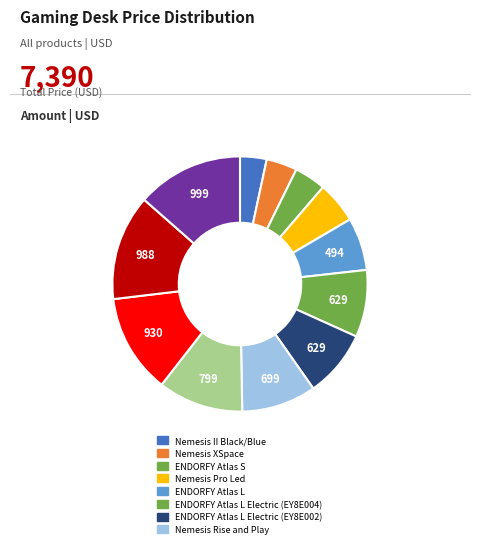

How many segments does this pie chart have?

12